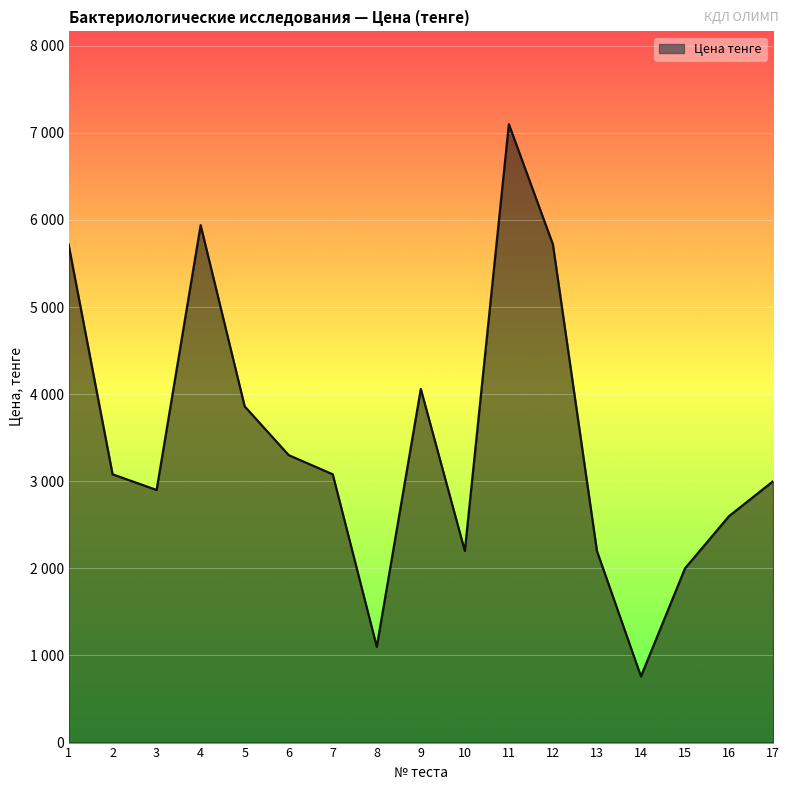

List the labels in order of value, smallest first.

14, 8, 15, 10, 13, 16, 3, 17, 2, 7, 6, 5, 9, 1, 12, 4, 11